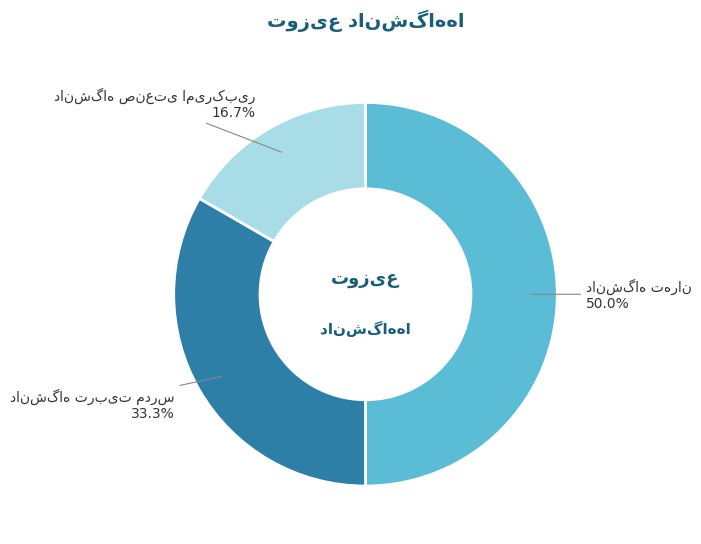

How many slices are in this pie chart?

3